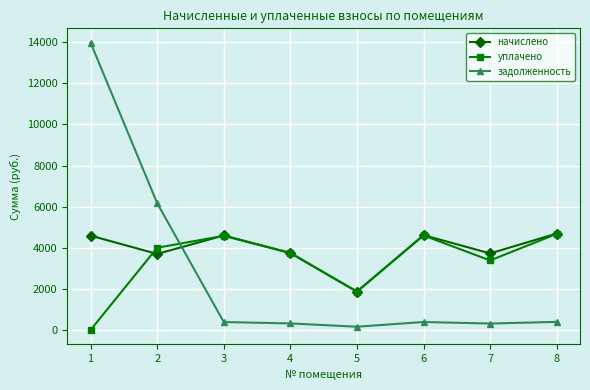

Rank the series by their average value, from lowest to highest.

задолженность, уплачено, начислено